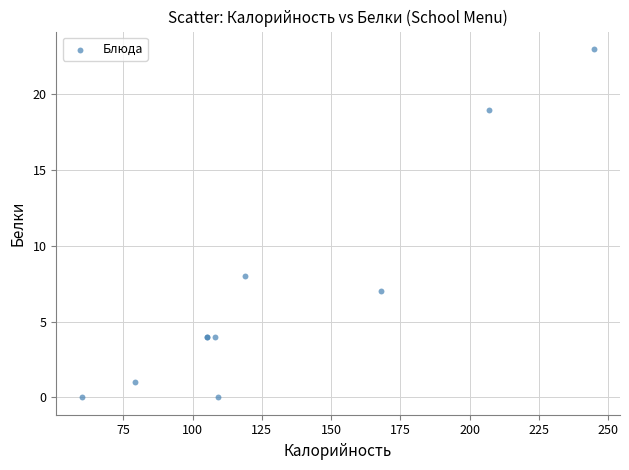

What Y value in the scatter plot is closest to 11?

8